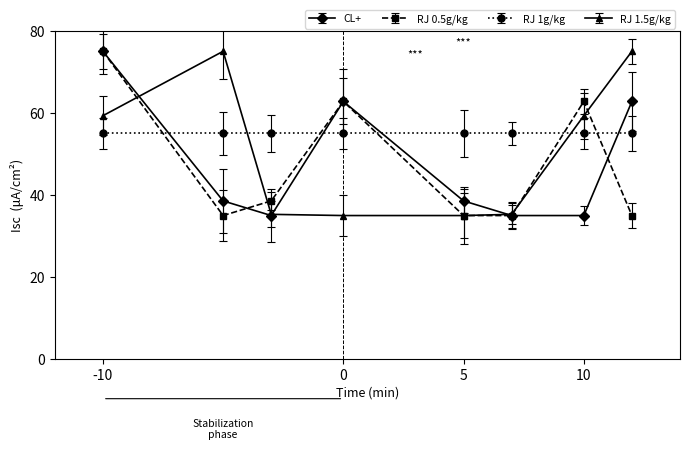

How many intersections are there between RJ 1g/kg and CL+?

4